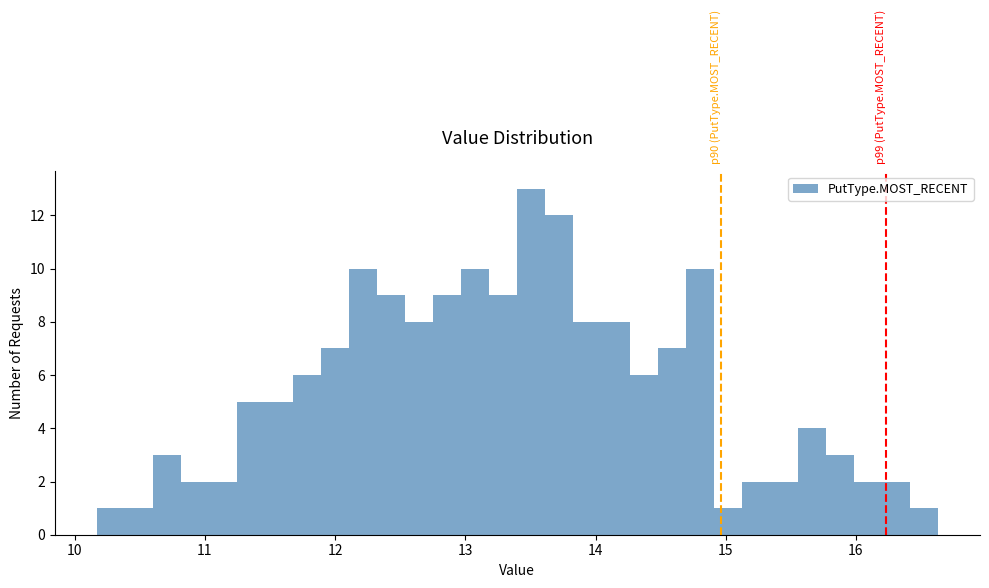

Around what value on the x-axis is the tallest bar? Give the approximate position of its centre, as read against the axis.

13.5